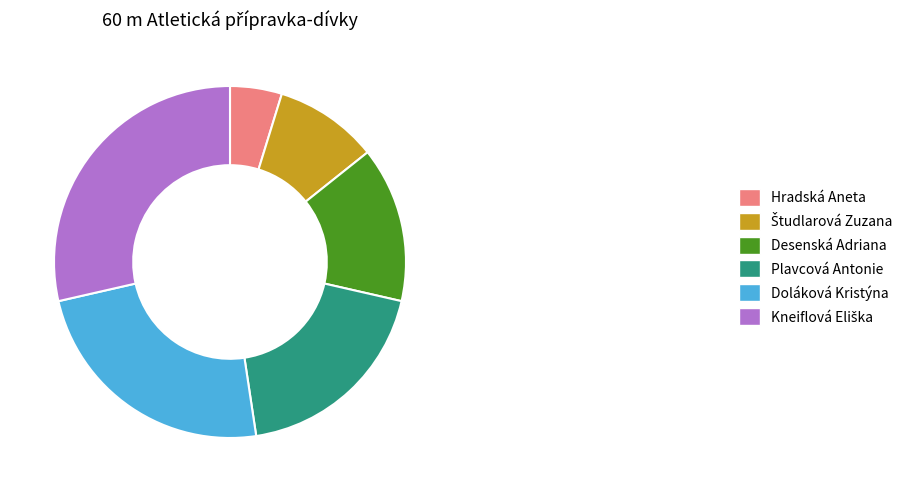

What is the smallest slice in the pie chart?

Hradská Aneta